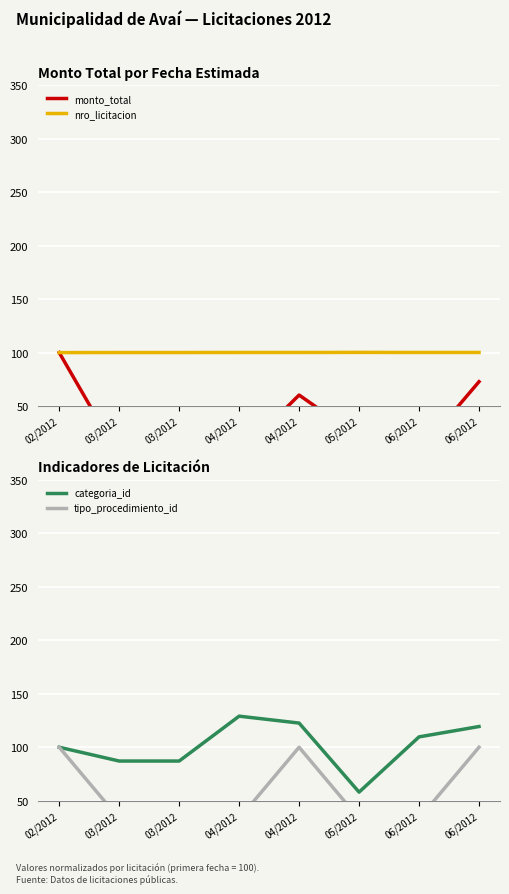

The categoria_id series shows 39.8 at 03/2012. True or false?

False